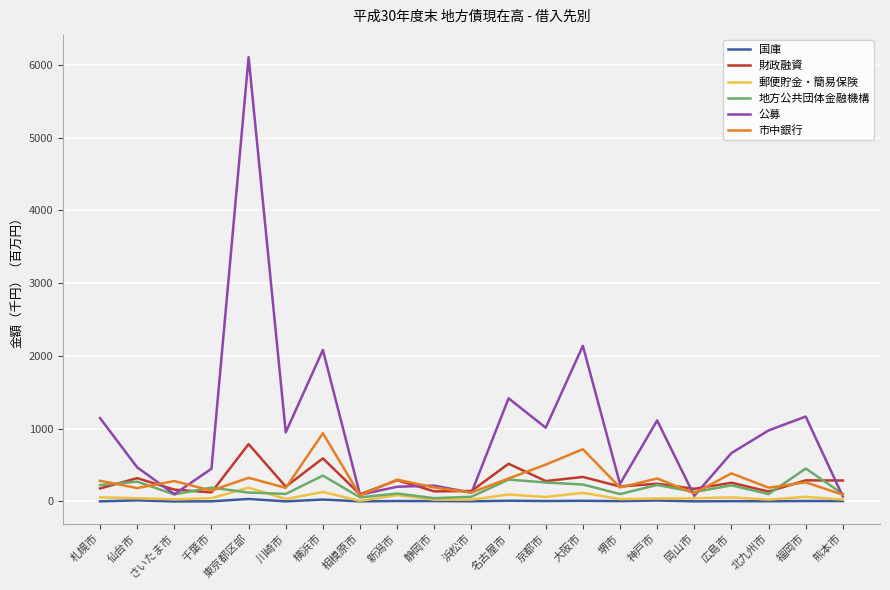

What is the average value of the 国庫 series?

7.6